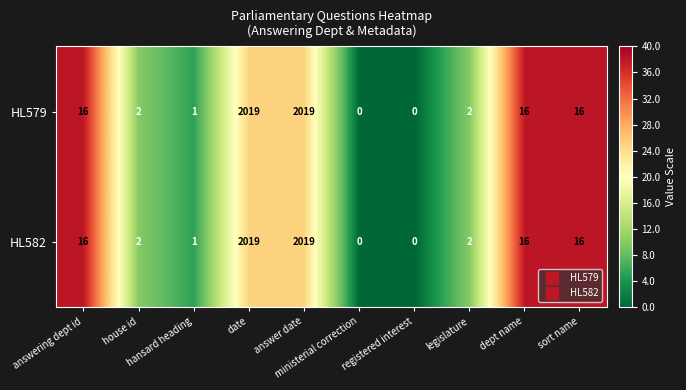

What is the sum of all HL582 values?

4091